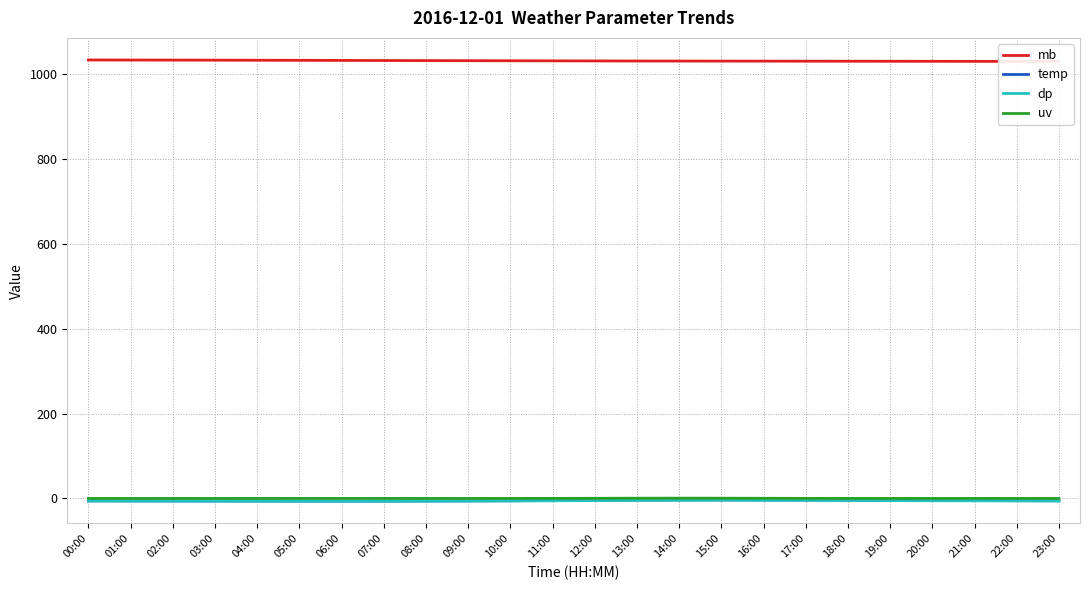

What is the value of the mb point at the 13th from the left?

1031.0